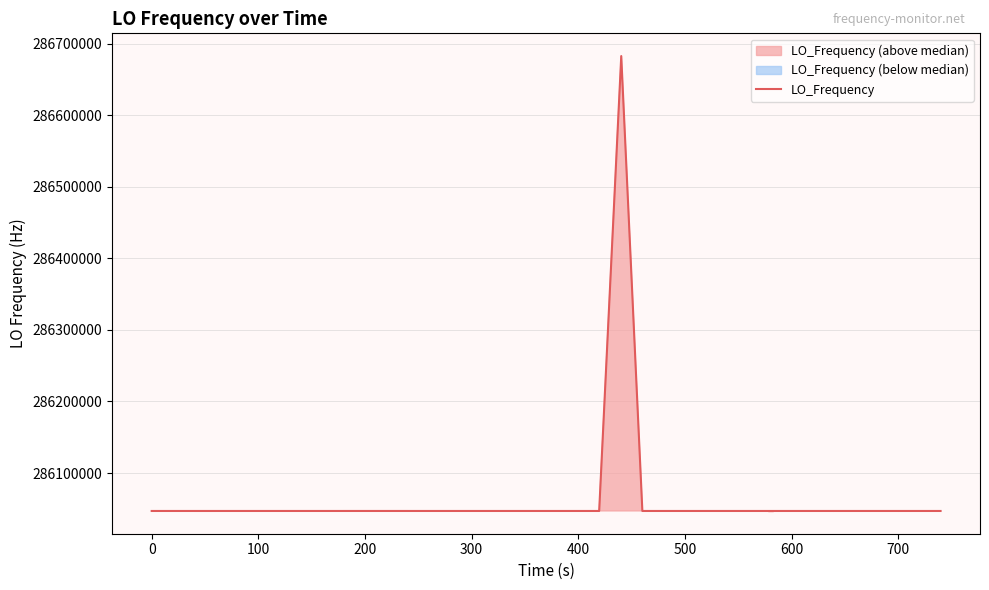

Count the number of values greater than 286046999.

19